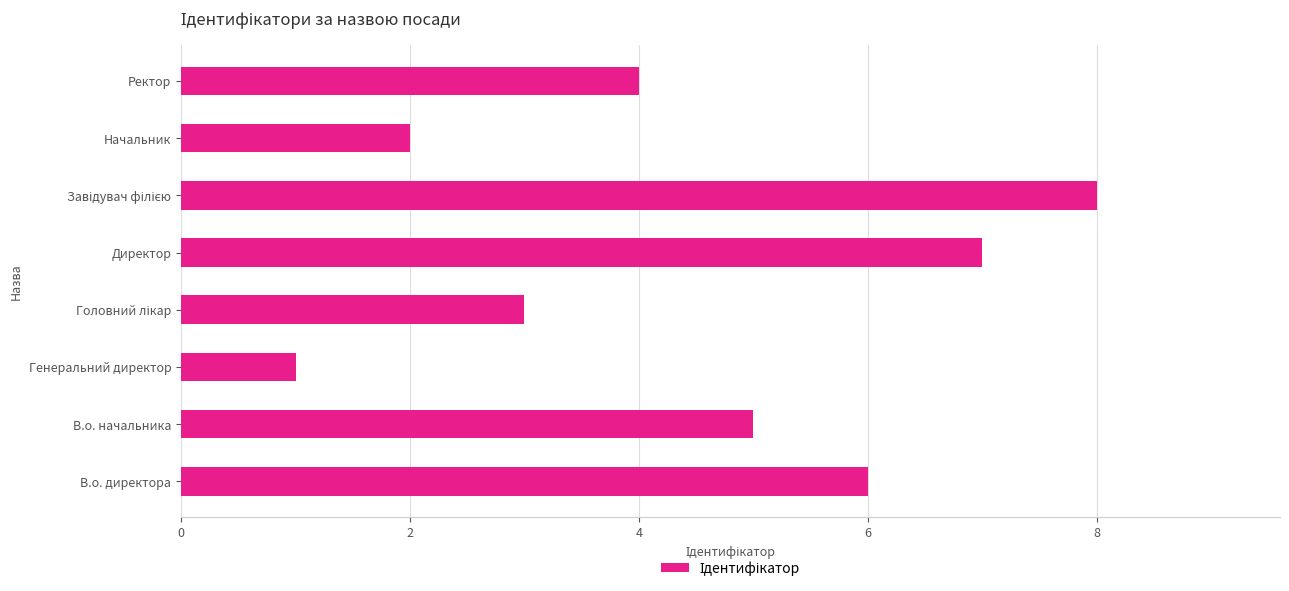

Is it true that the value at Ректор is 2?

False